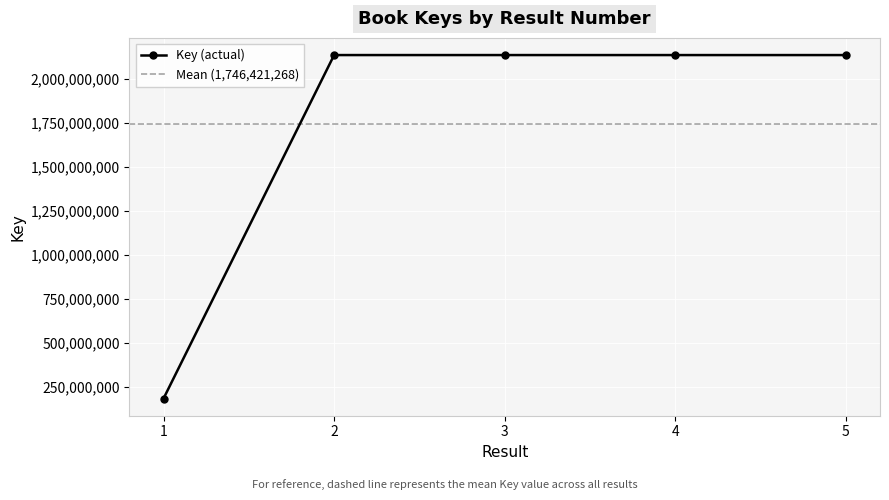

What is the difference between the maximum and minimum values?

1956286294